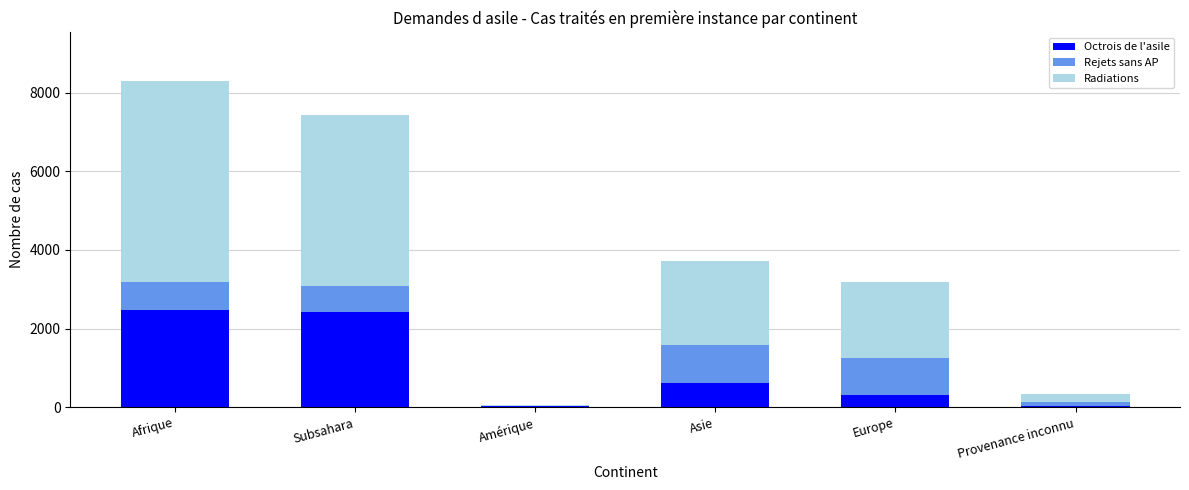

What is the total value across all series at Amérique?

50